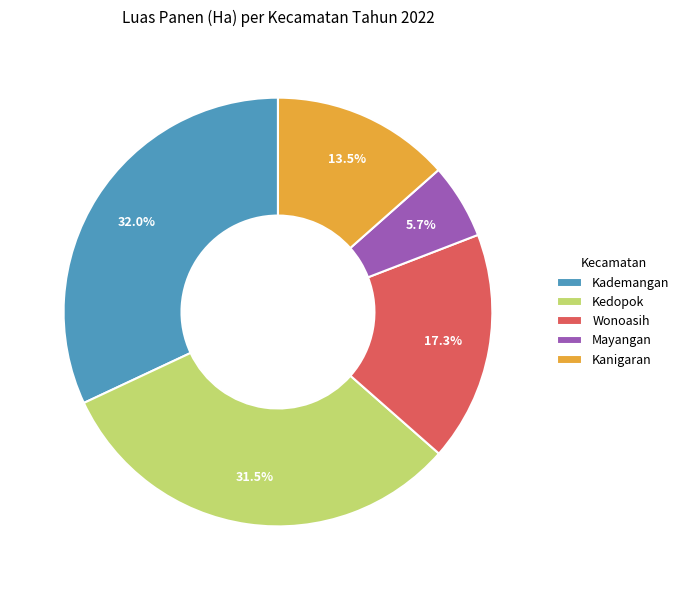

What percentage is the Mayangan slice, to the nearest percent?

6%